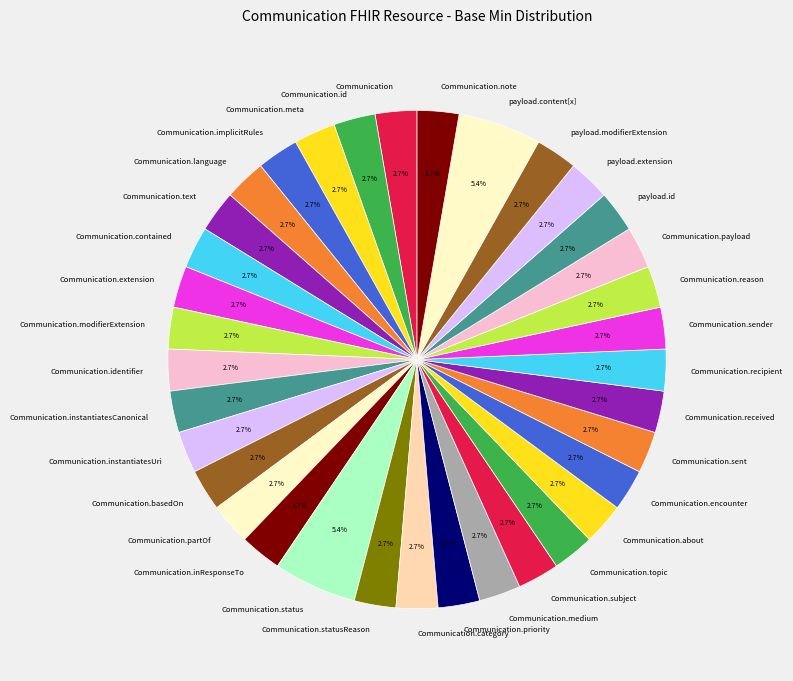

Does Communication.encounter account for over 50% of the chart?

No